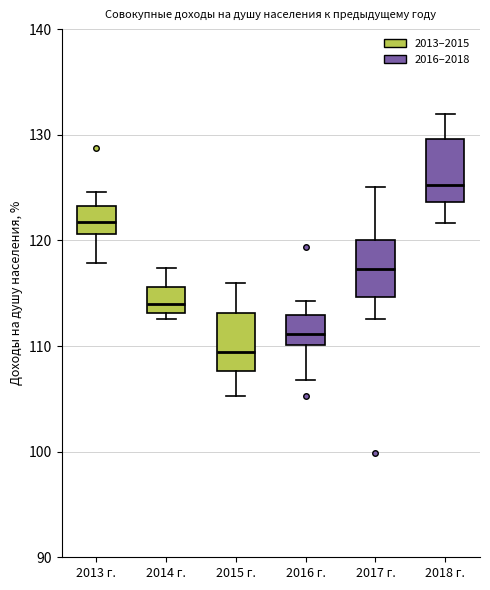

Where does the upper whisker of the box for 2017 г. end on the y-axis? The values are not printed on the chart, so give them approximately, as read against the axis.

125